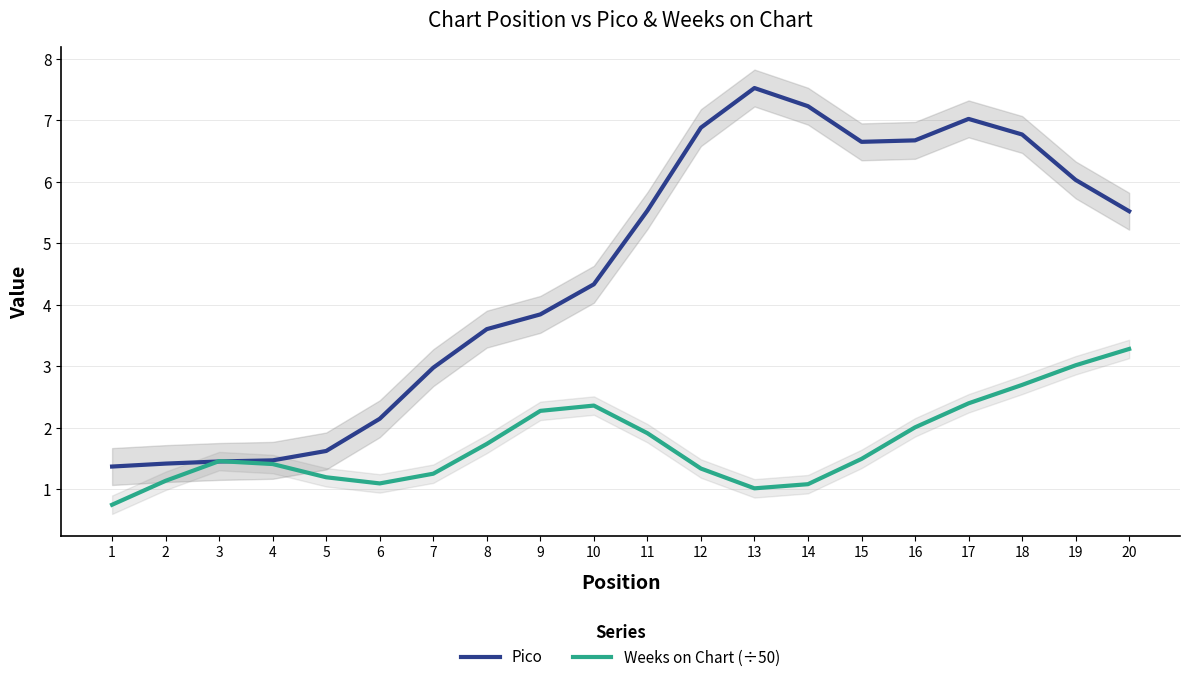

Between which two adjacent categories do Pico and Weeks on Chart (÷50) first intersect?

2 and 3